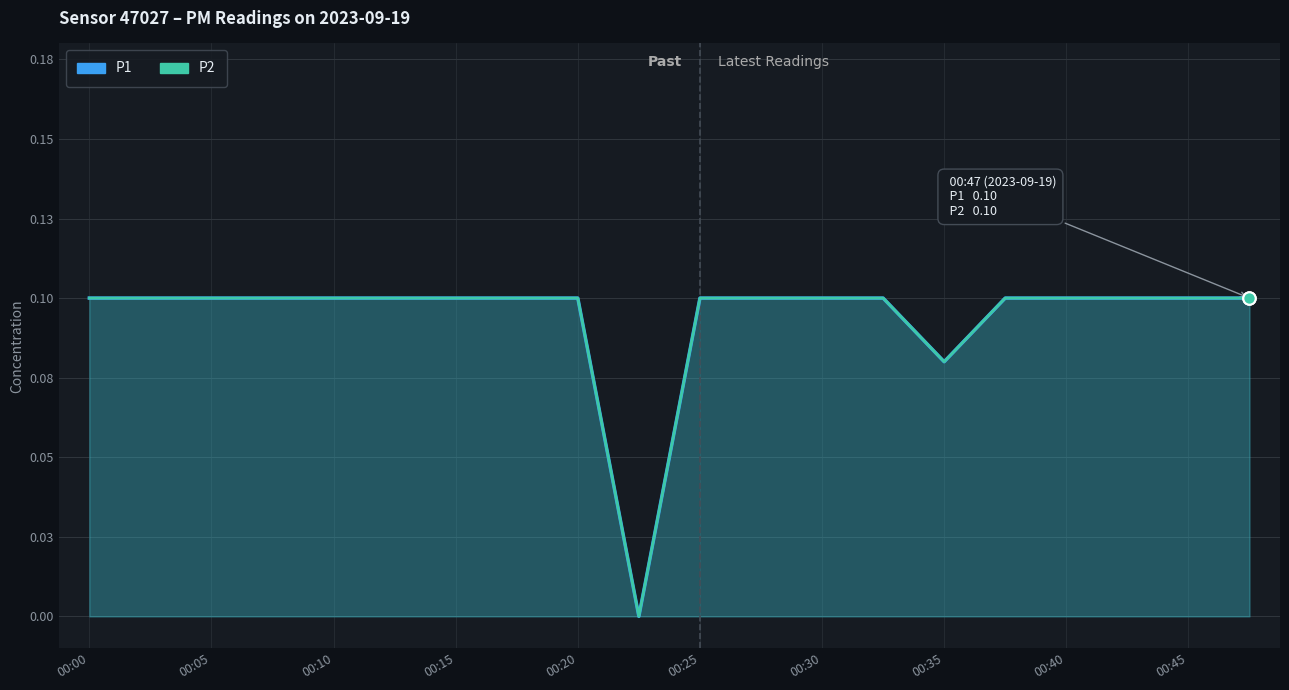

Which series contains the lowest Y value?

P1